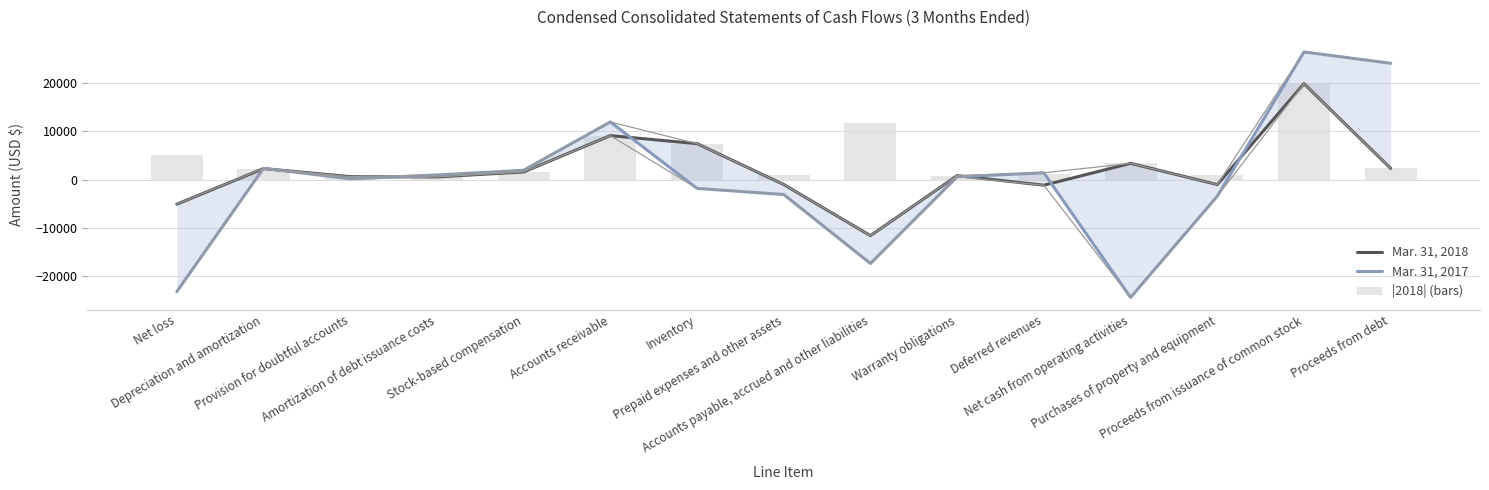

How many positive values does the Mar. 31, 2017 series have?

9